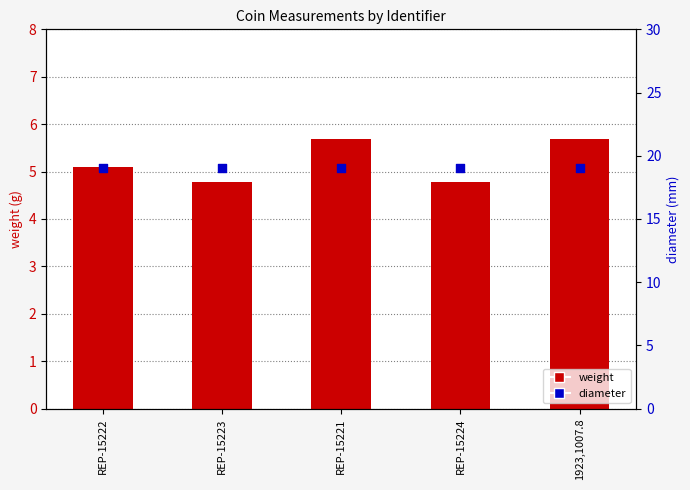

What are all the series names shown in the legend?

weight, diameter